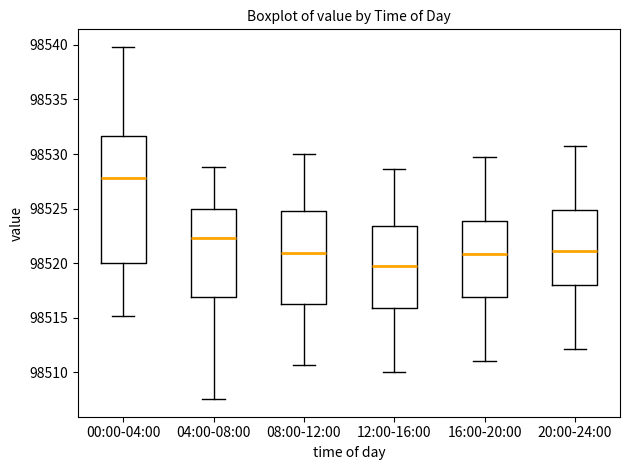

Which box's median line is the highest?

00:00-04:00